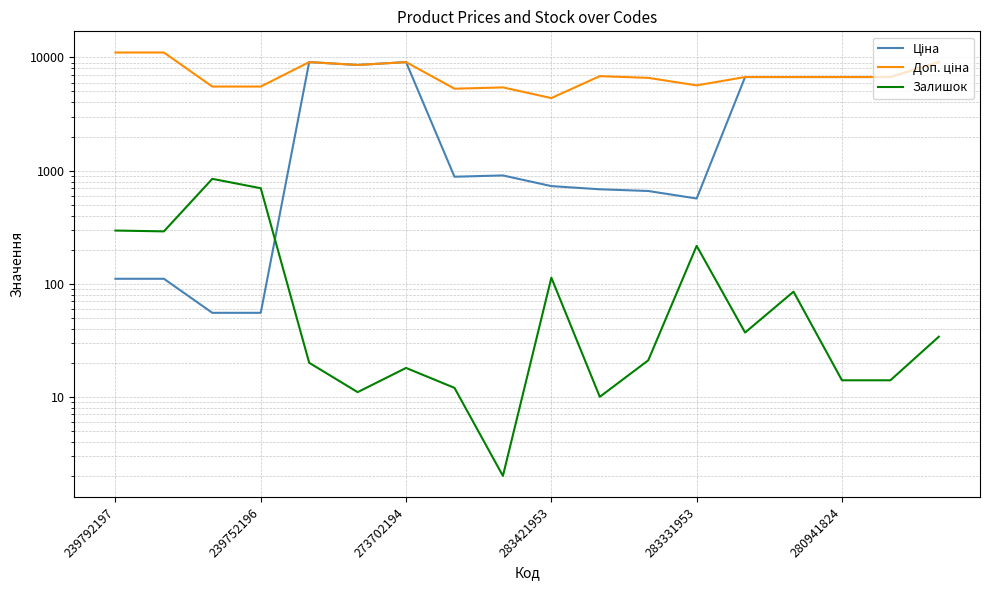

Rank the categories by Доп. ціна value from lowest to highest.

9, 7, 8, 273702194, 283421953, 12, 11, 13, 14, 15, 16, 10, 280941824, 283331953, 6, 17, 239792197, 239752196